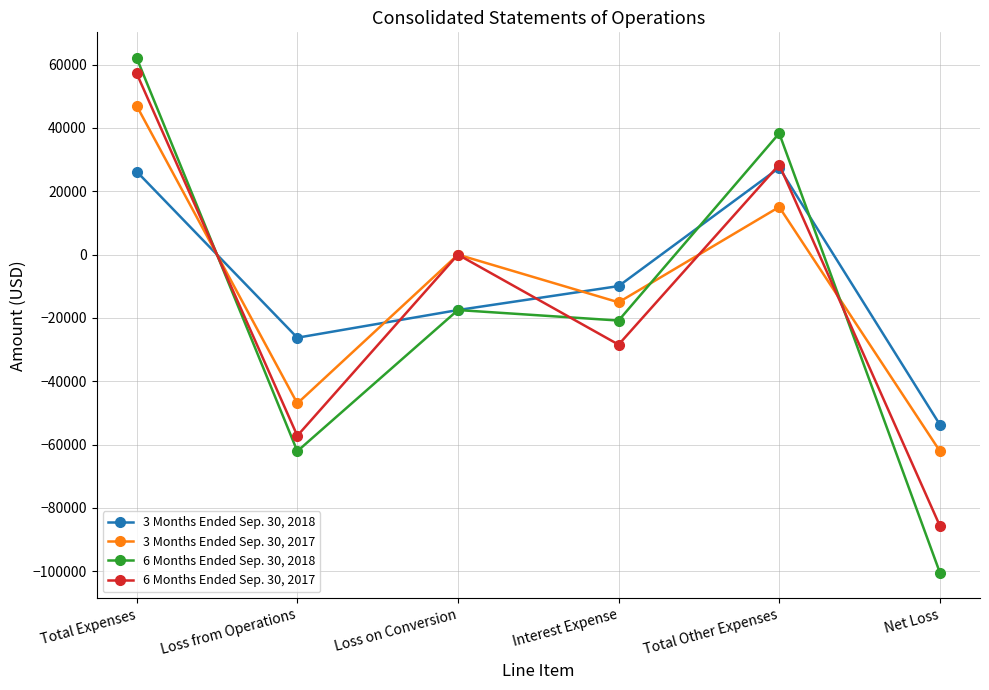

What is the difference between the maximum and minimum values in the 6 Months Ended Sep. 30, 2017 series?

142845